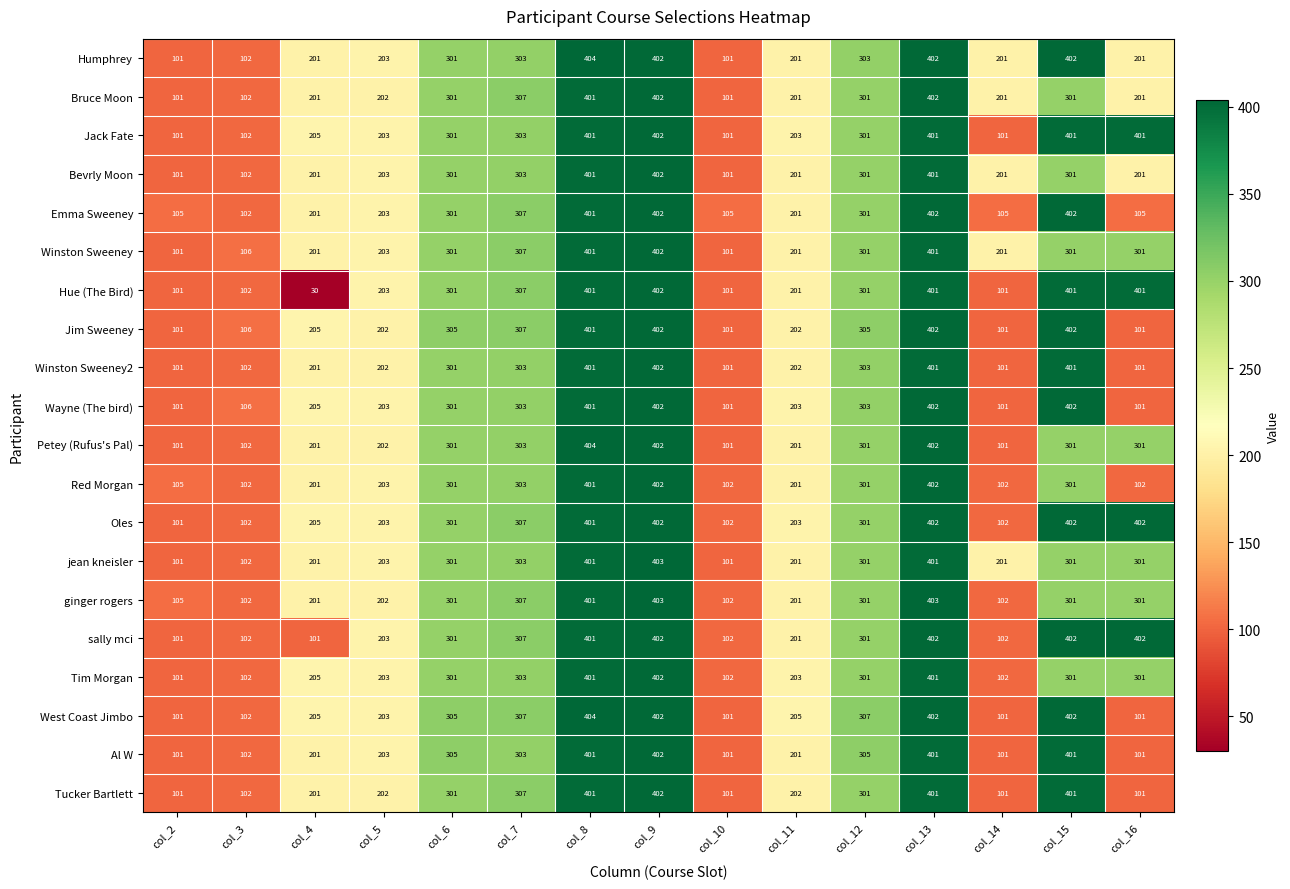

The value of Bevrly Moon at col_4 is 201. True or false?

True